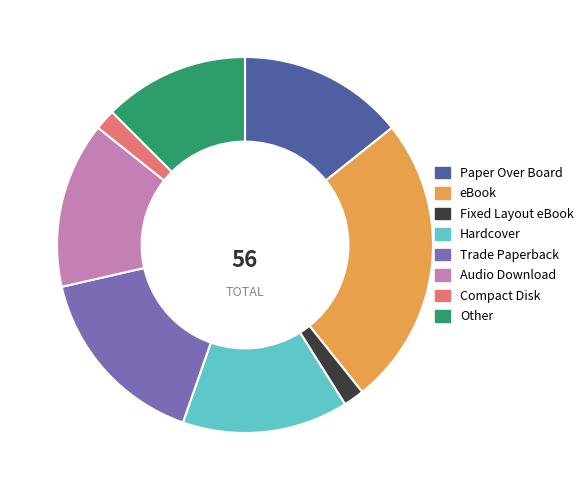

Which category has the biggest portion of the pie?

eBook